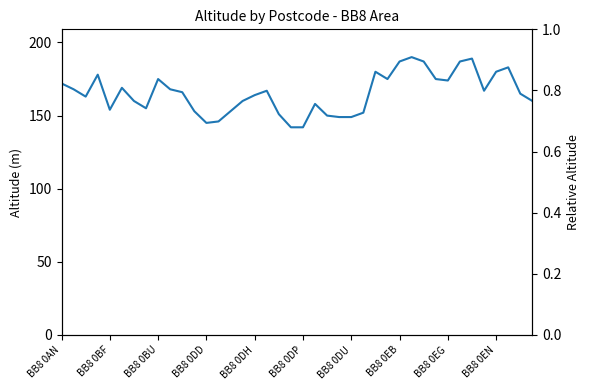

What is the difference between the second highest and second lowest values?

47